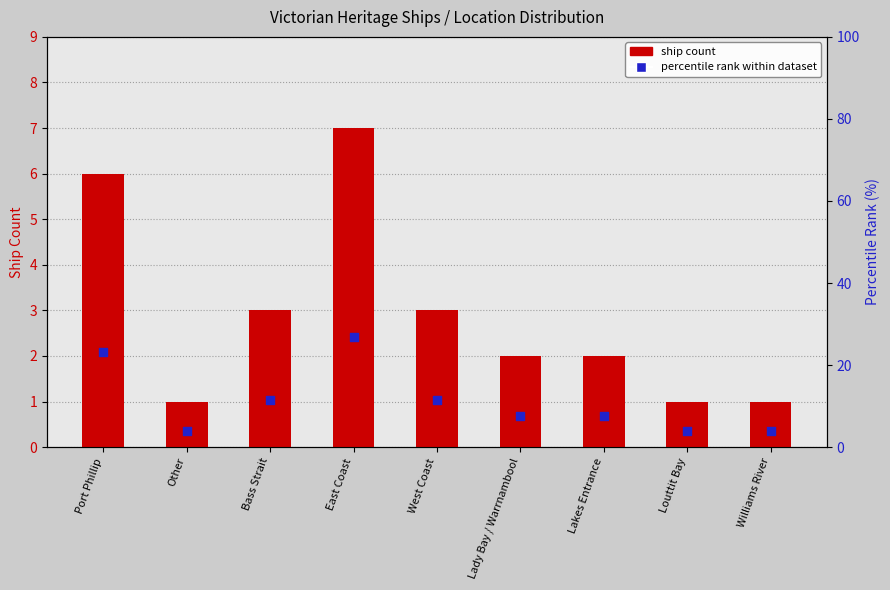

At which category is the sum across all series the highest?

East Coast